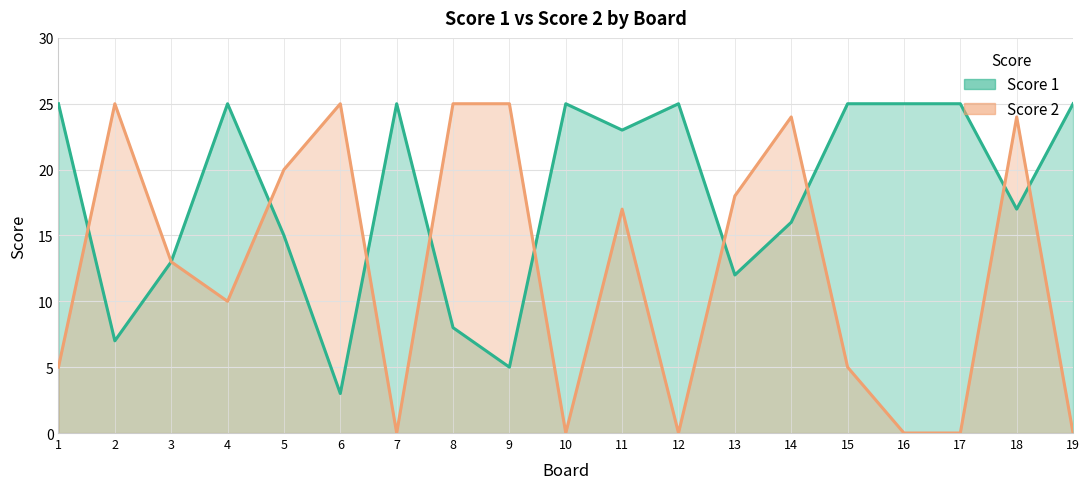

How many interior local valleys does the Score 2 series have?

4